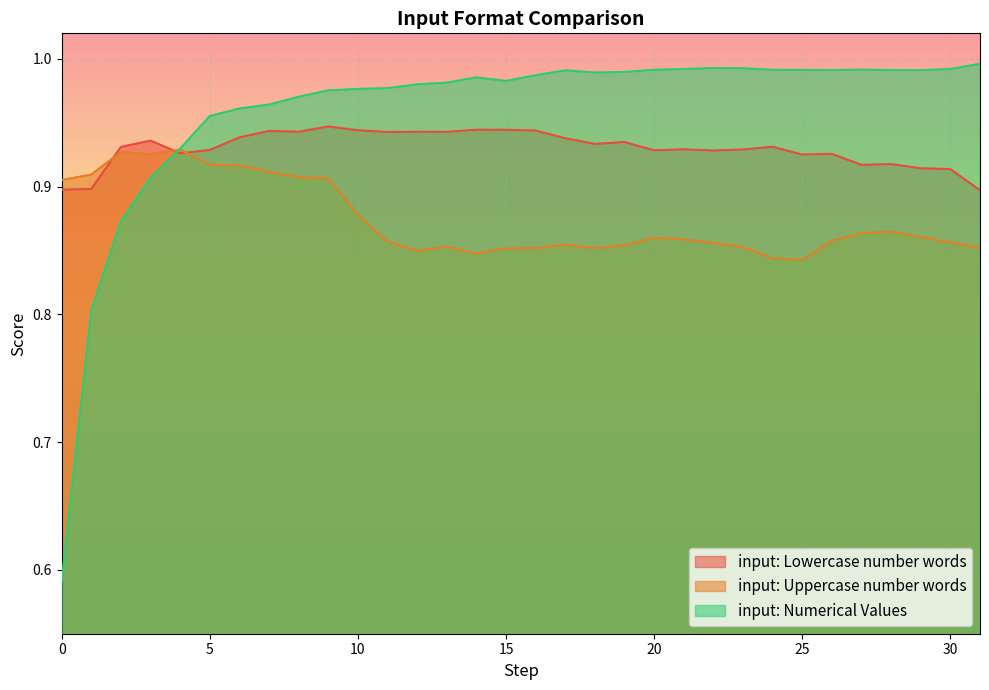

The input: Lowercase number words series shows 0.9 at 12. True or false?

True